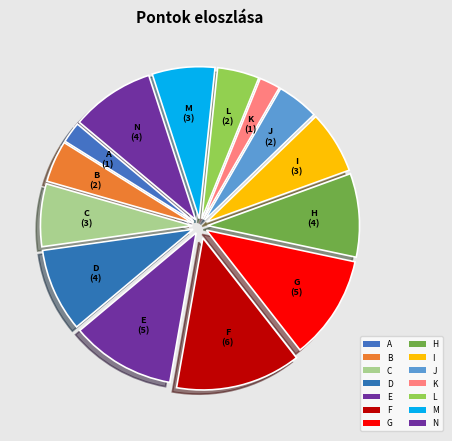

How many slices are in this pie chart?

14